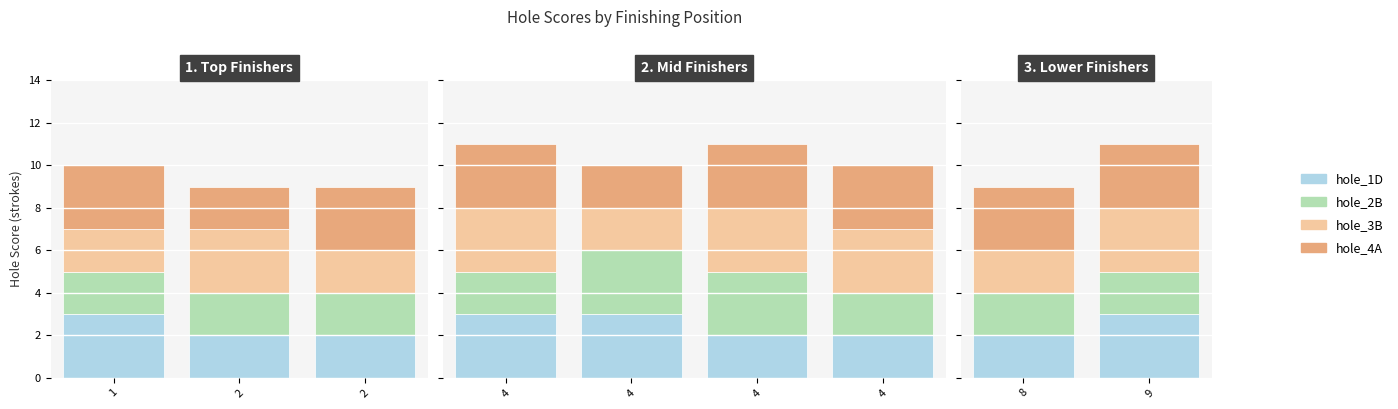

Which series has the largest total across all categories?

hole_4A